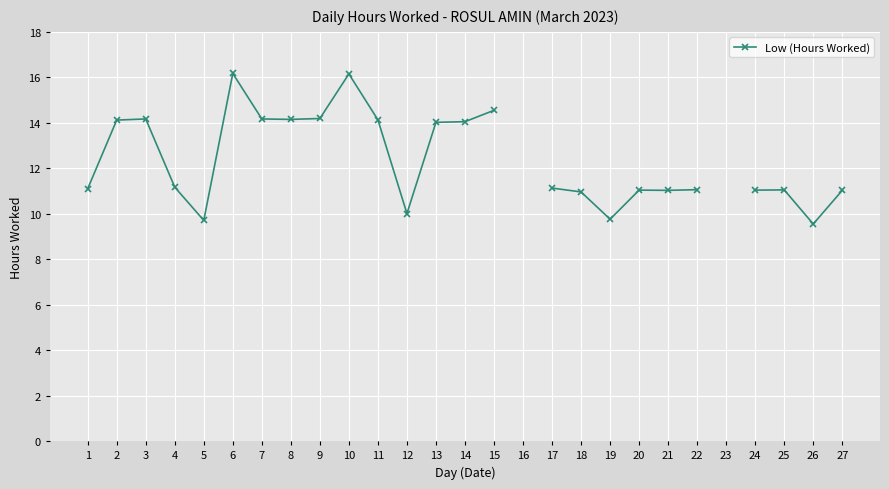

Which label corresponds to the largest value in the chart?

6